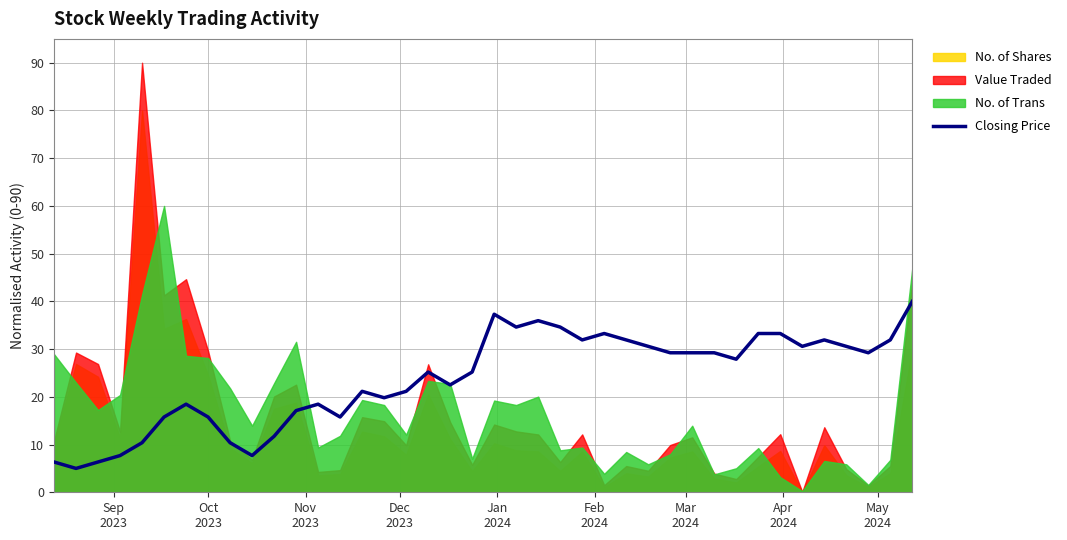

What is the average value?

23.7